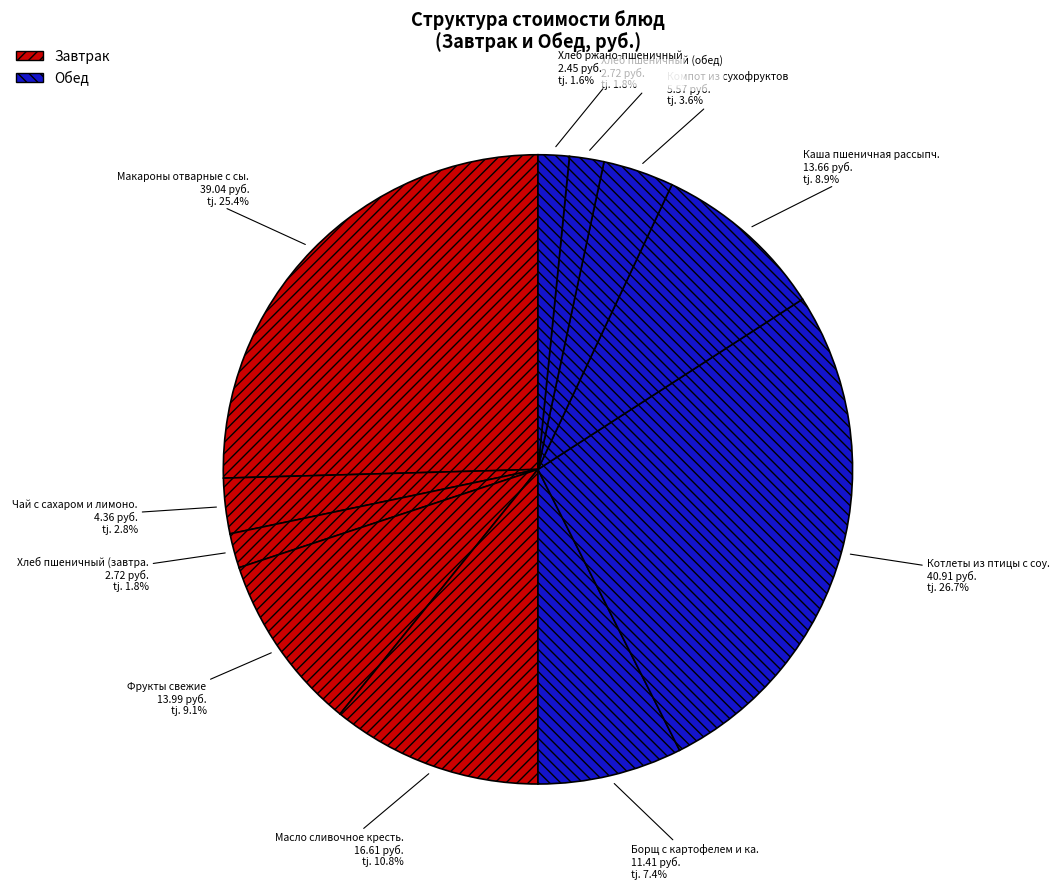

Rank the categories by value from lowest to highest.

Хлеб ржано-пшеничный, Хлеб пшеничный (завтрак), Хлеб пшеничный (обед), Чай с сахаром и лимоном, Компот из сухофруктов, Борщ с картофелем и капустой, Каша пшеничная рассыпчатая, Фрукты свежие, Масло сливочное крестьянское, Макароны отварные с сыром, Котлеты из птицы с соусом